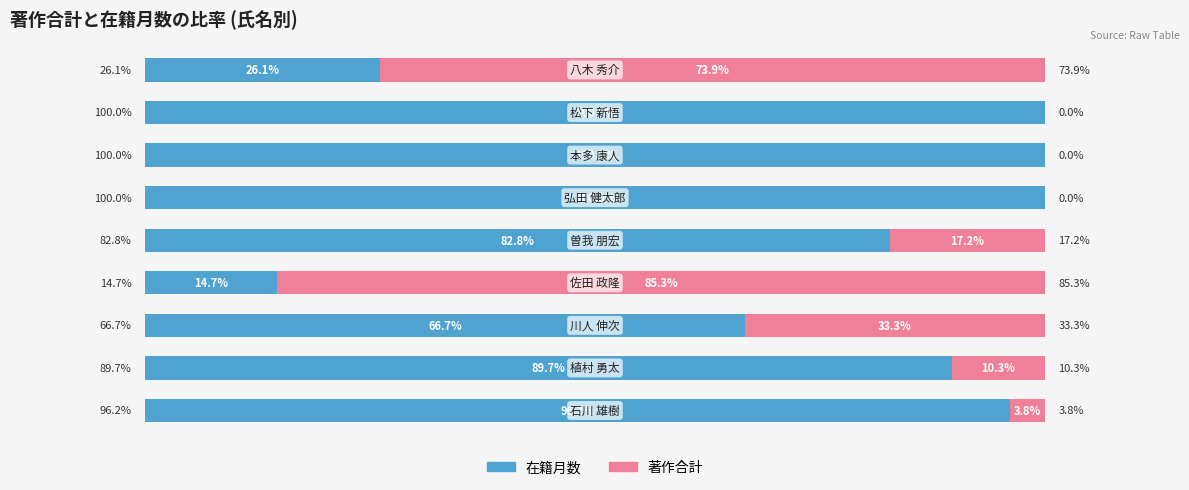

Rank the series by their maximum value, from highest to lowest.

在籍月数, 著作合計